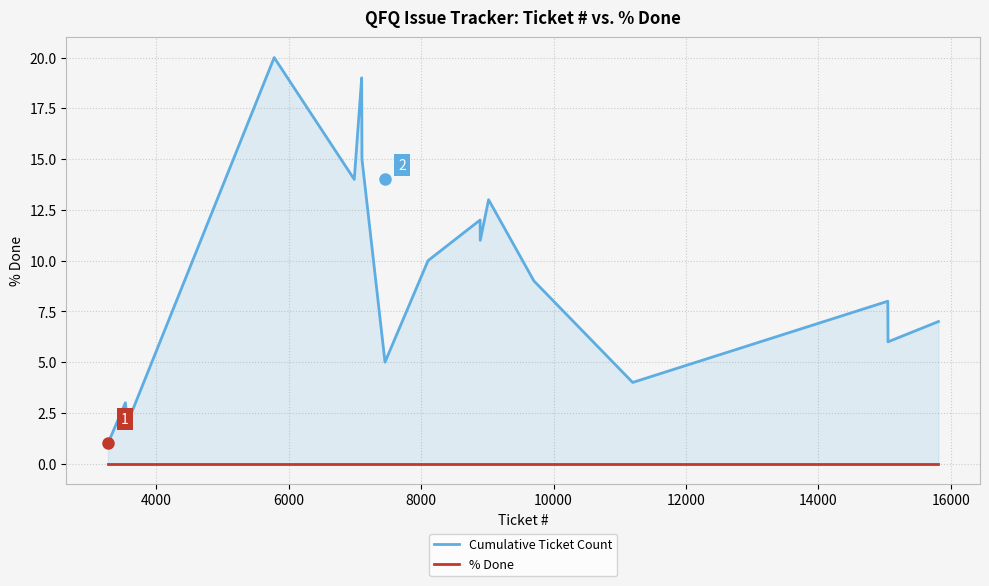

Which series has the largest range (max minus min)?

Cumulative Ticket Count